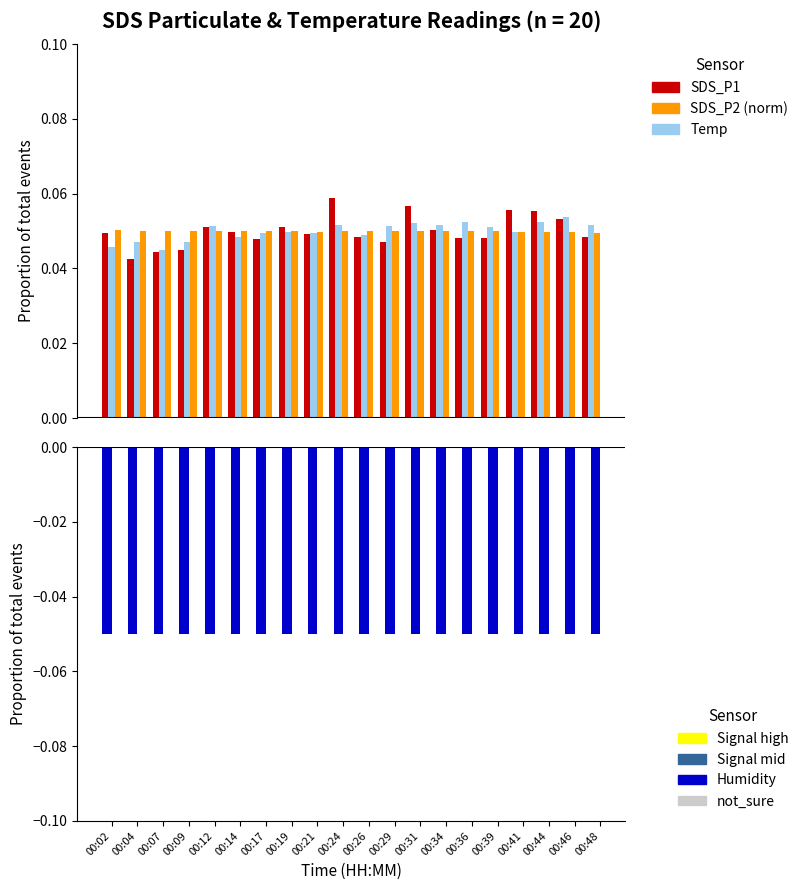

How many groups of bars are there?

20